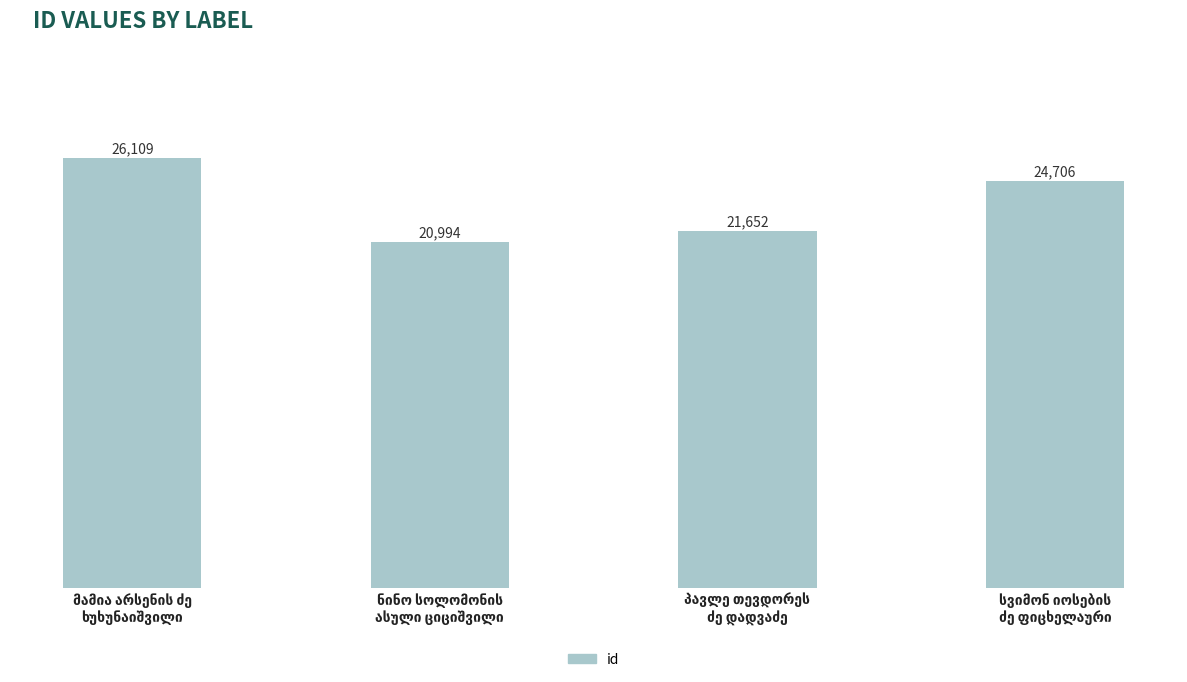

What is the smallest value displayed?

20994